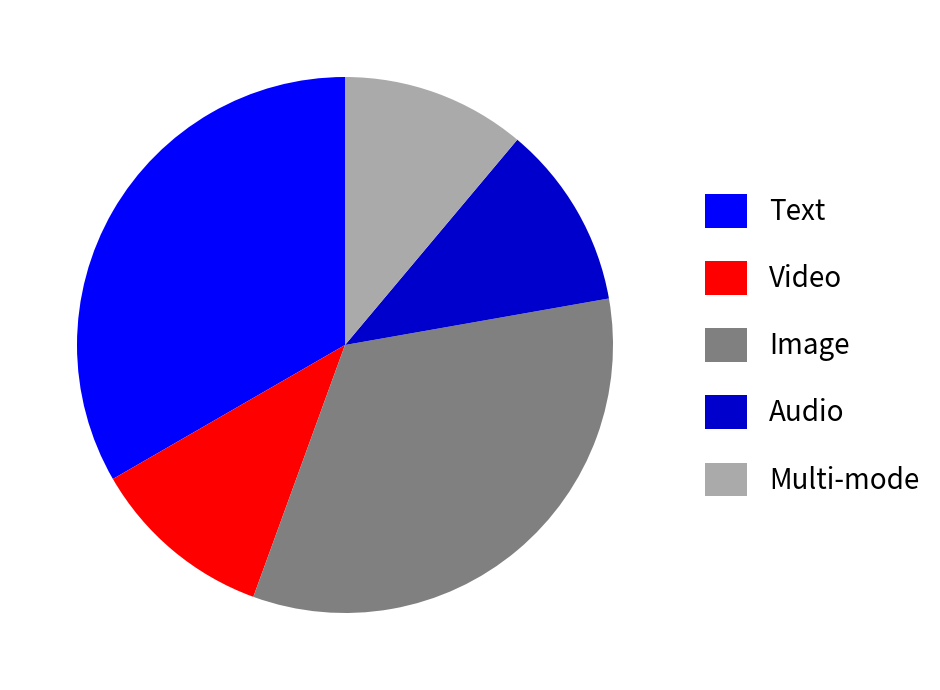

Approximately how many times larger is the value at Audio compared to Video?

1.0